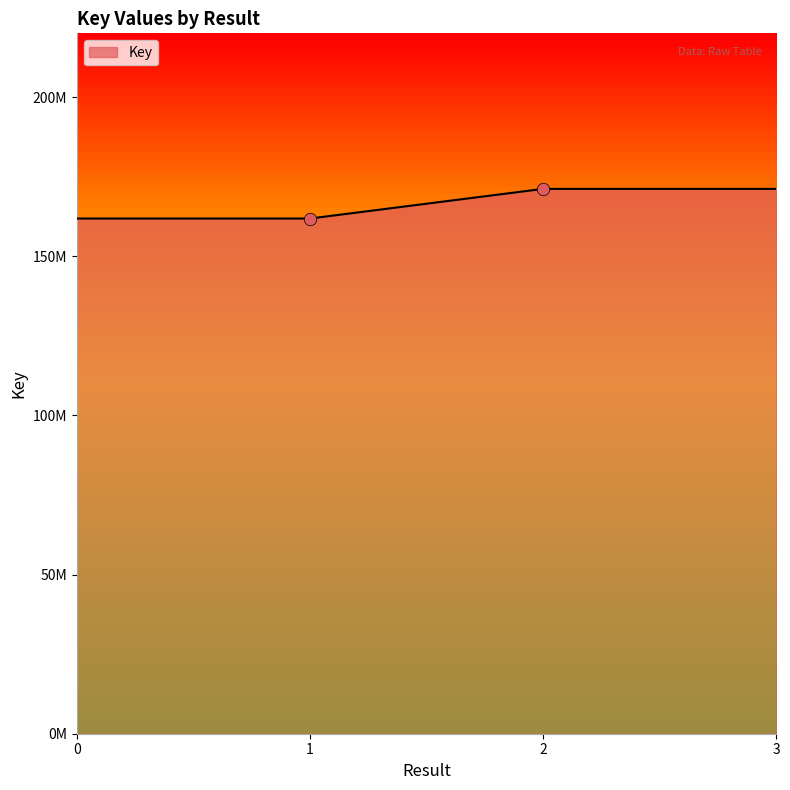

Approximately how many times larger is the value at 2 compared to 1?

1.1